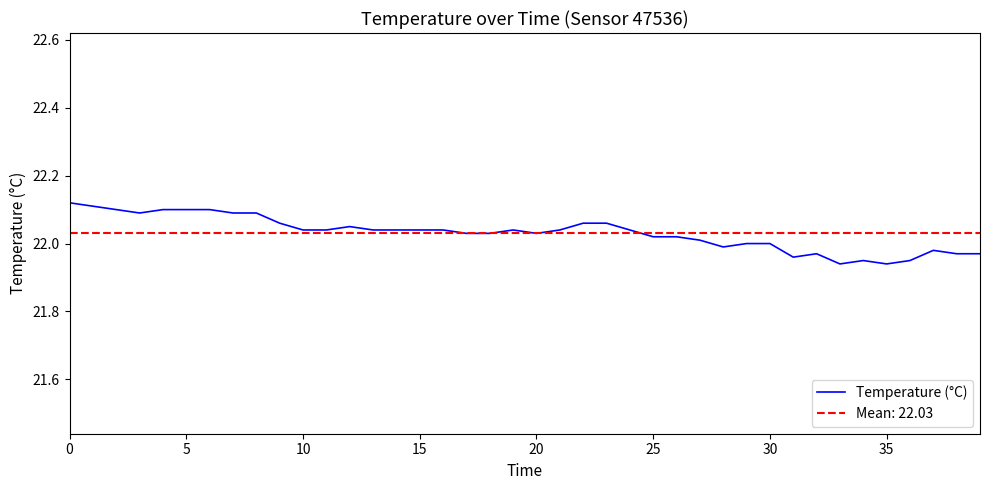

Reading left to right, list all the values displayed in this chart.

22.1	22.1	22.1	22.1	22.1	22.1	22.1	22.1	22.1	22.1	22.0	22.0	22.1	22.0	22.0	22.0	22.0	22.0	22.0	22.0	22.0	22.0	22.1	22.1	22.0	22.0	22.0	22.0	22.0	22.0	22.0	22.0	22.0	21.9	21.9	21.9	21.9	22.0	22.0	22.0